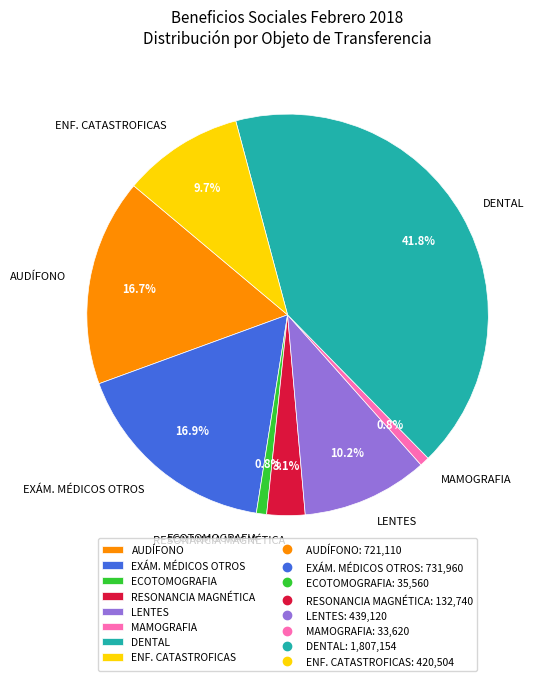

Which slice is the largest?

DENTAL